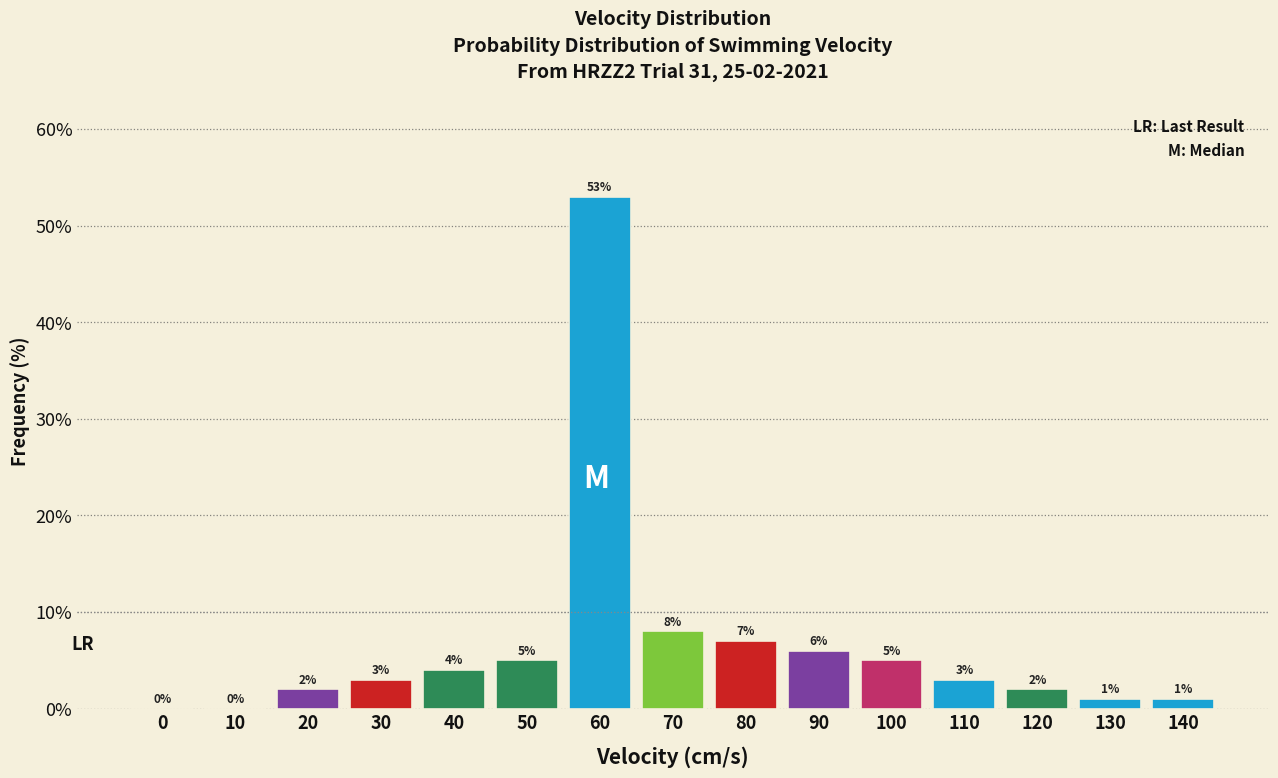

Reading left to right, transcribe all the data shown in this chart.

0=0.0	10=0.0	20=2.0	30=3.0	40=4.0	50=5.0	60=53.0	70=8.0	80=7.0	90=6.0	100=5.0	110=3.0	120=2.0	130=1.0	140=1.0